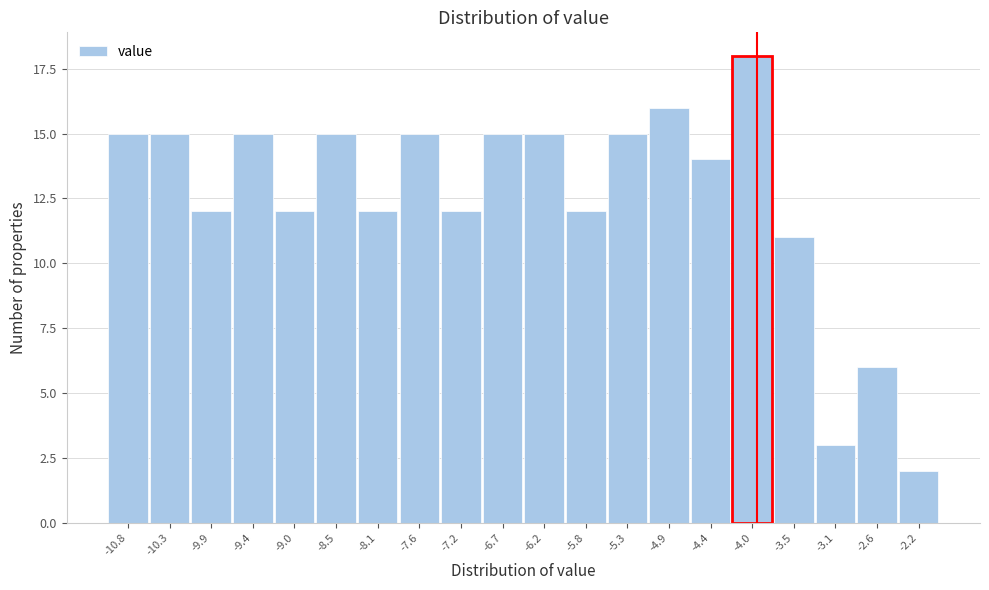

Reading right to left, what are all the values shown in this chart?

2	6	3	11	18	14	16	15	12	15	15	12	15	12	15	12	15	12	15	15